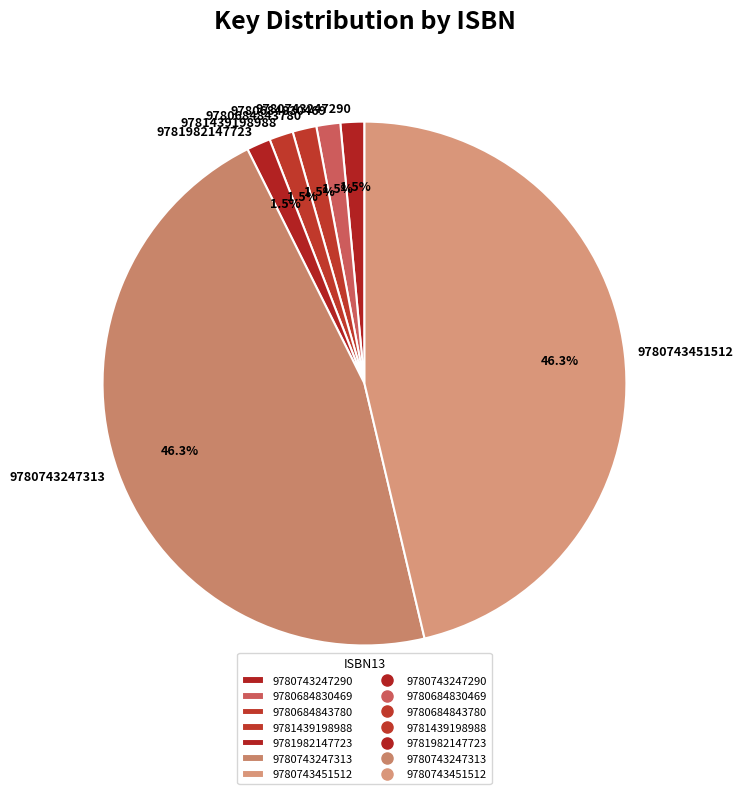

Does 9780743247313 represent more than half of the total?

No